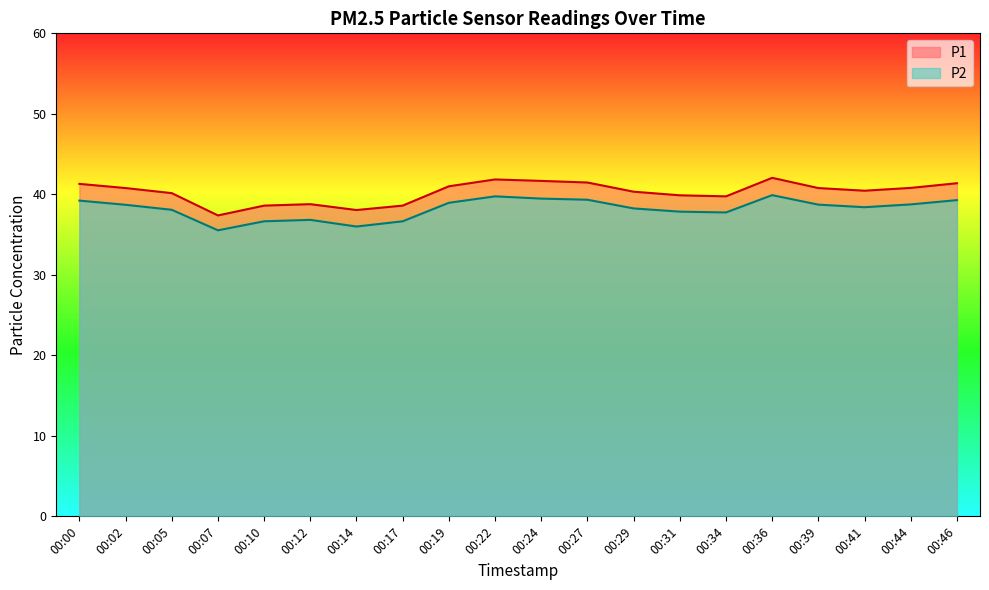

At which category is the sum across all series the highest?

00:36